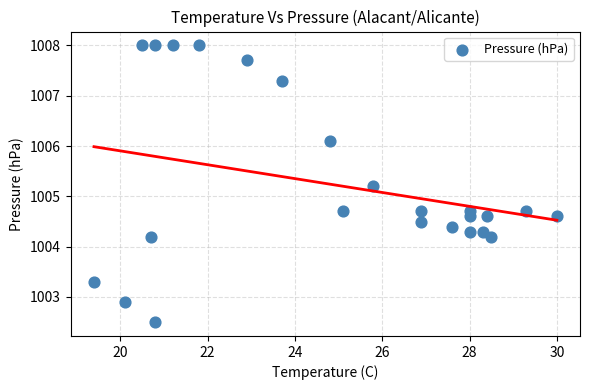

What Y value in the scatter plot is closest to 1005?

1005.2